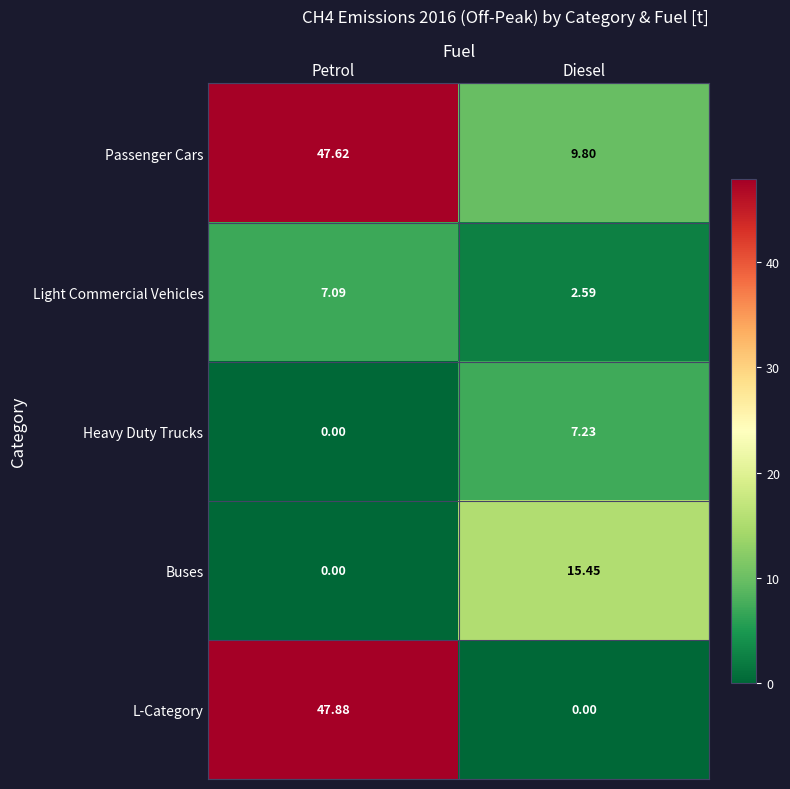

Which category has the highest value in the L-Category series?

Petrol